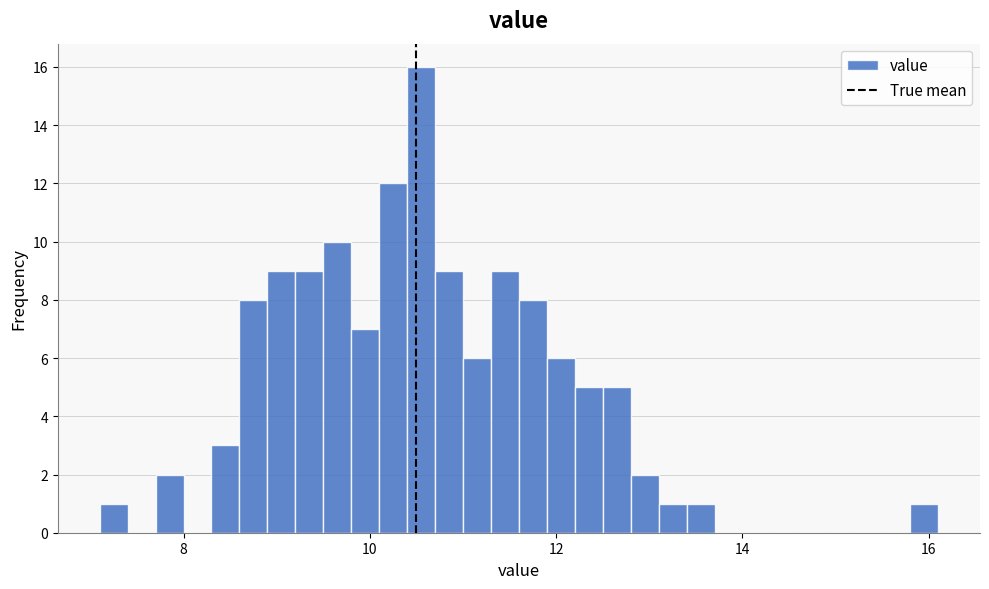

Read against the x-axis, roughly where is the centre of the tallest bar?

10.6